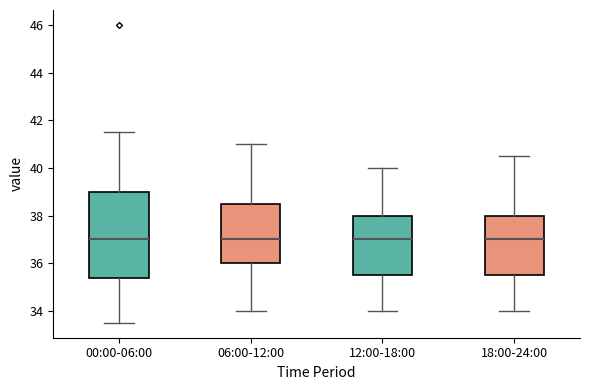

Reading left to right, transcribe this box plot: for each box, give where its median line is, the range the box spans, and where its two whiskers end, as read against the y-axis. The values are not printed on the chart, so give them approximately, as read against the axis.

00:00-06:00: median 37.0, box 35.4 to 39.0, whiskers 33.6 to 41.6
06:00-12:00: median 37.0, box 36.0 to 38.6, whiskers 34.0 to 41.0
12:00-18:00: median 37.0, box 35.6 to 38.0, whiskers 34.0 to 40.0
18:00-24:00: median 37.0, box 35.6 to 38.0, whiskers 34.0 to 40.6